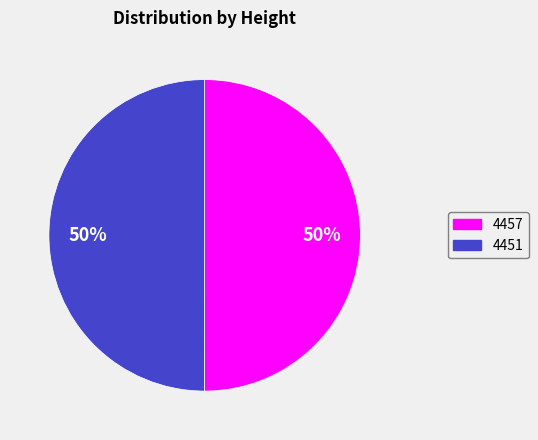

What is the ratio of the value at 4457 to the value at 4451?

1.0